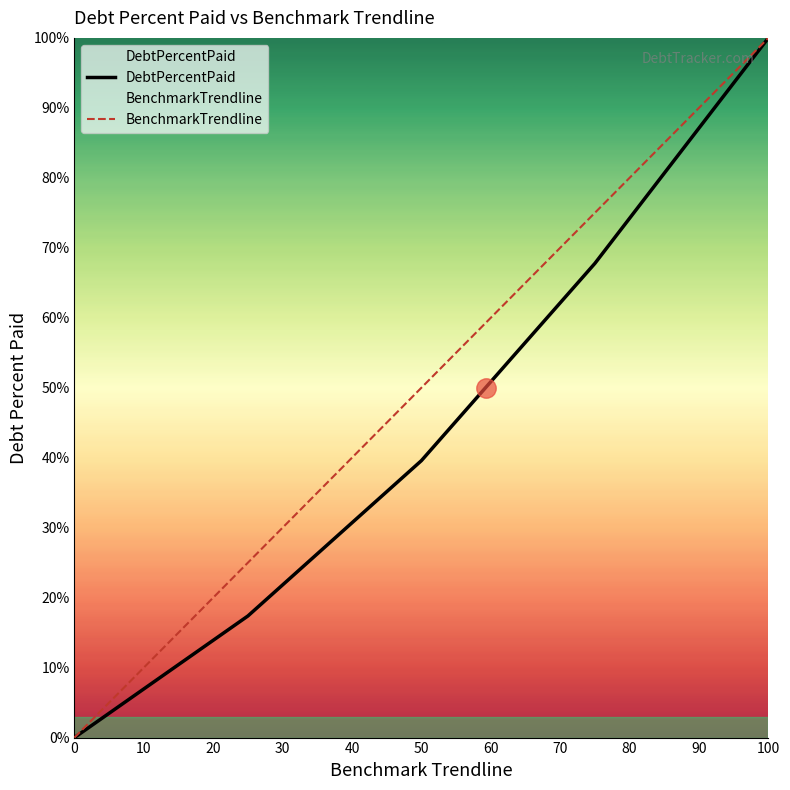

True or false: DebtPercentPaid has a value of 145.5 at 100.

False